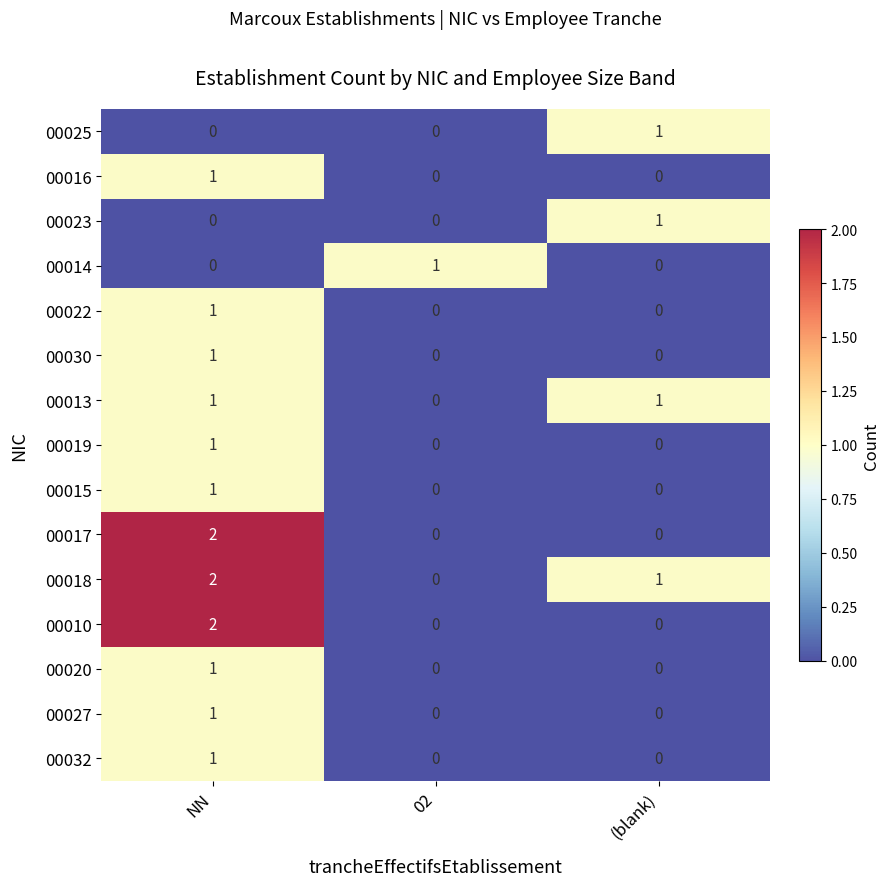

Which series has the largest total across all categories?

00018